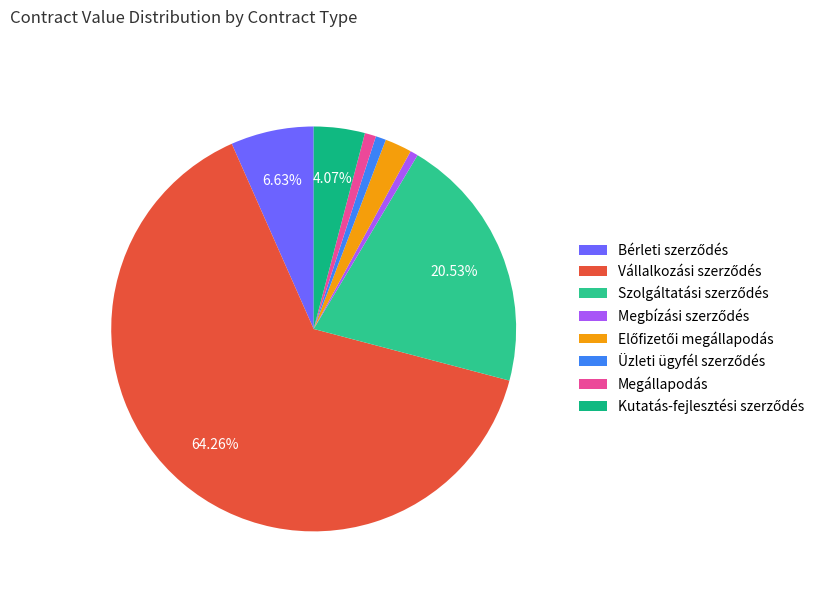

Is there a majority slice in this chart?

Yes